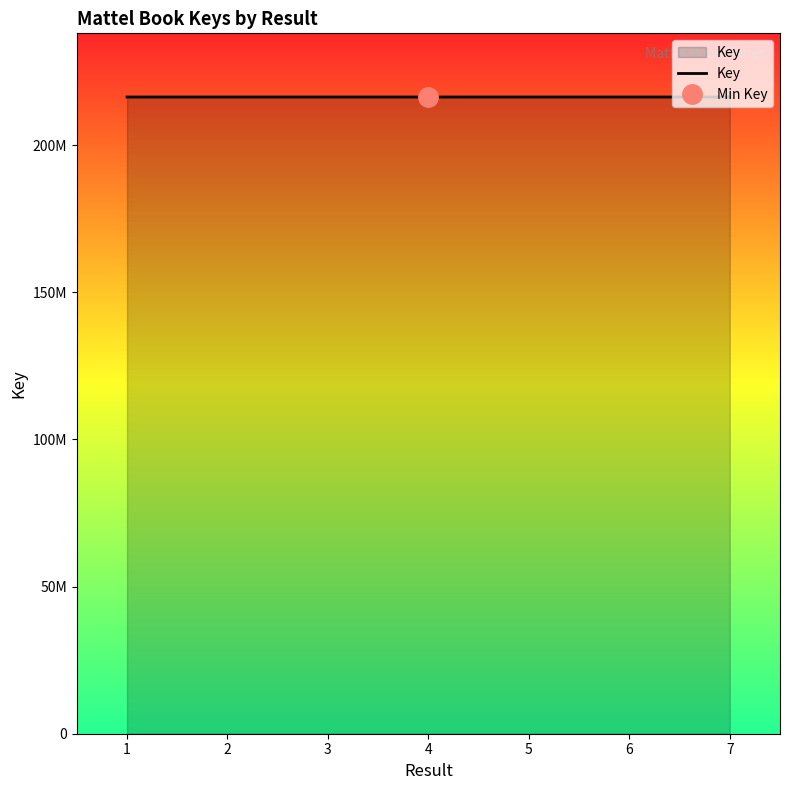

What is the change in value from 1 to 6?

+324